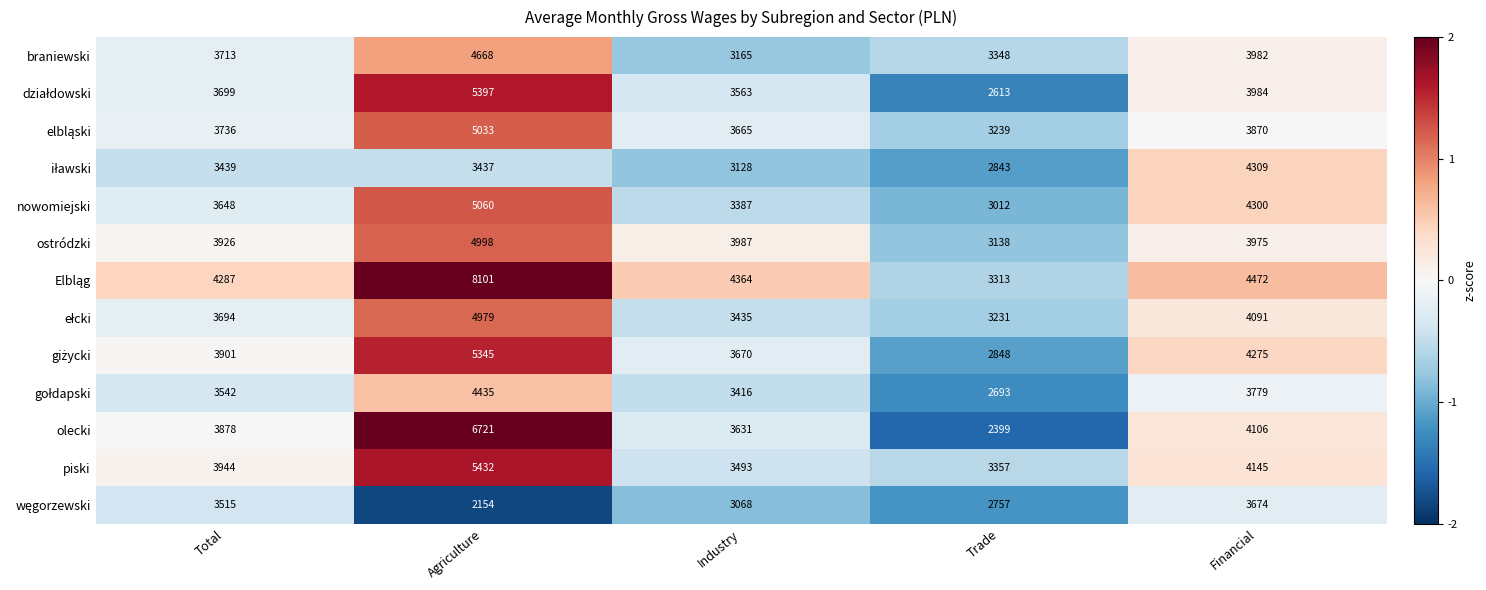

What is the difference between the maximum and minimum values in the piski series?

2075